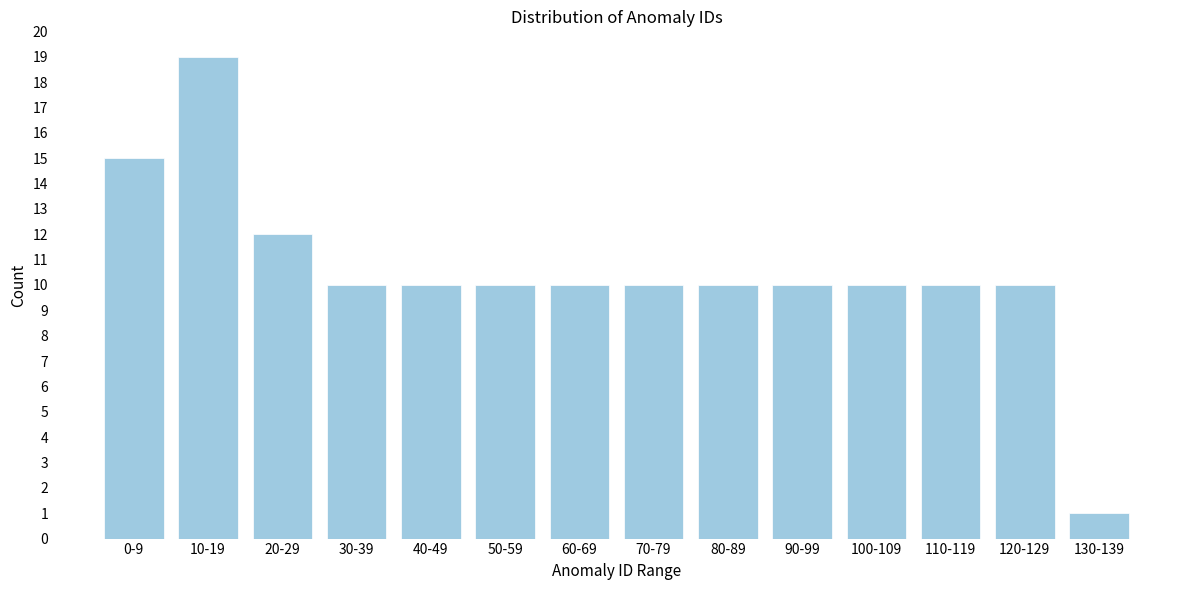

Reading right to left, transcribe all the data shown in this chart.

1	10	10	10	10	10	10	10	10	10	10	12	19	15